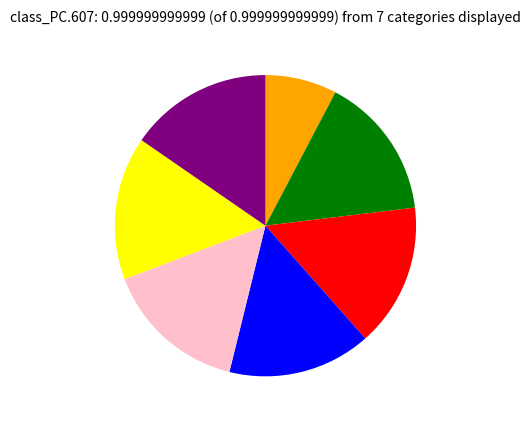

Does any single category account for the majority?

No